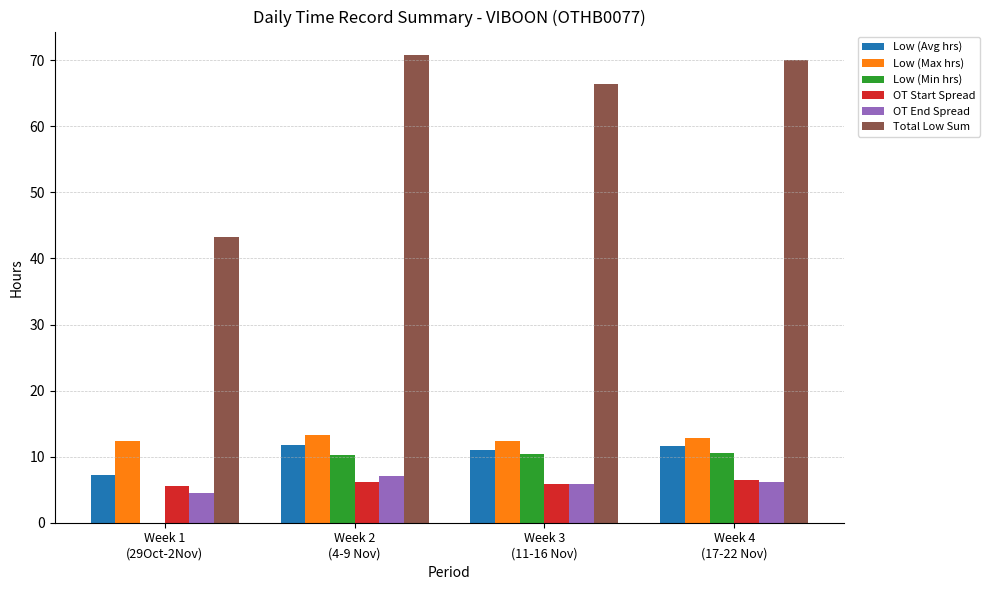

What are all the series names shown in the legend?

Low (Avg hrs), Low (Max hrs), Low (Min hrs), OT Start Spread, OT End Spread, Total Low Sum